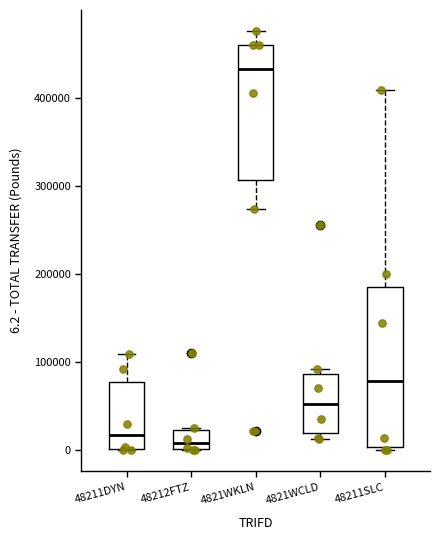

Comparing the boxes themselves (not the whiskers), which one is the tallest?

48211SLC